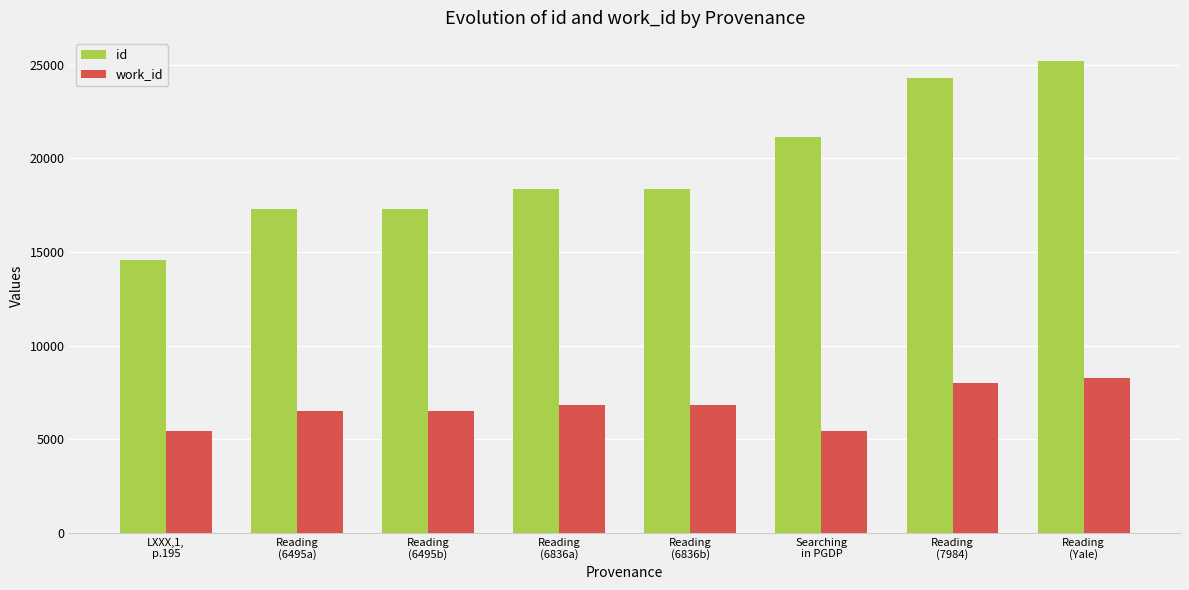

What are all the series names shown in the legend?

id, work_id